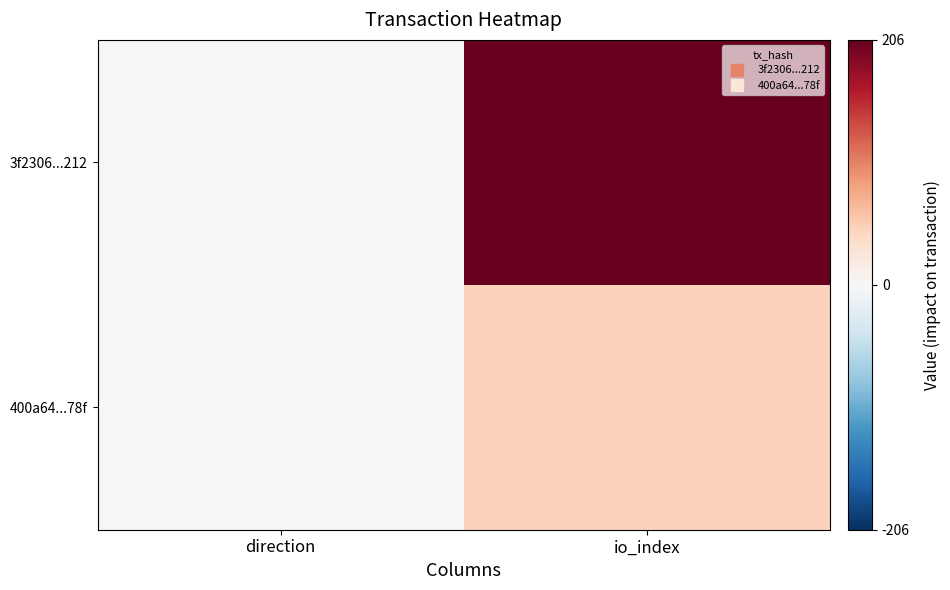

Rank the series by their average value, from highest to lowest.

3f2306...212, 400a64...78f